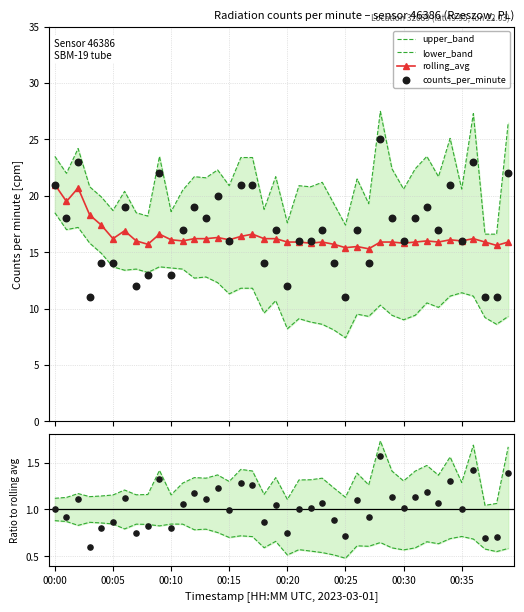

What are all the series names shown in the legend?

upper_band, lower_band, rolling_avg, counts_per_minute